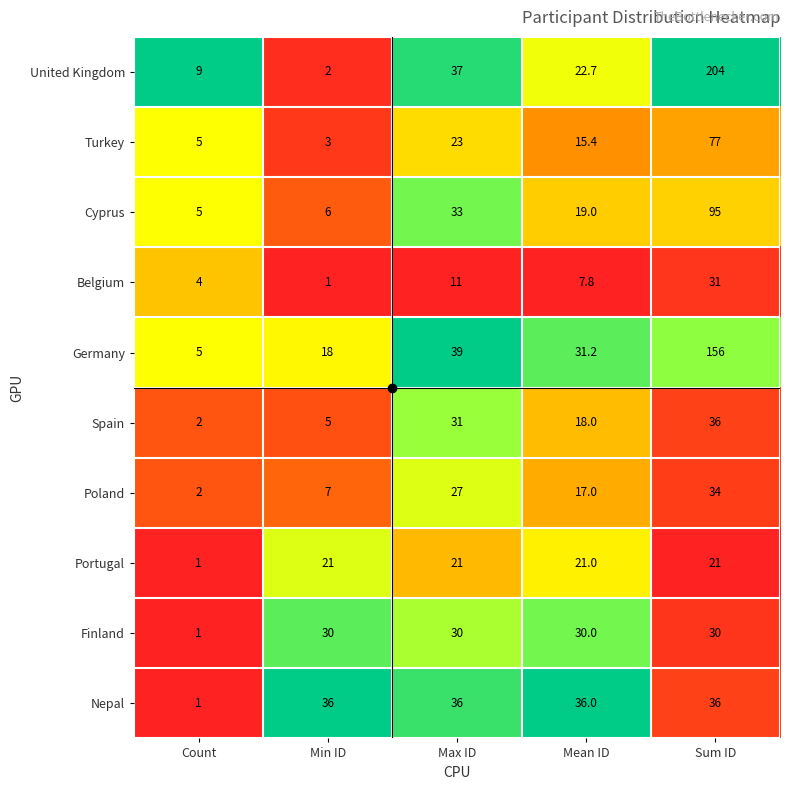

At which category does the chart reach its peak across all series?

Sum ID